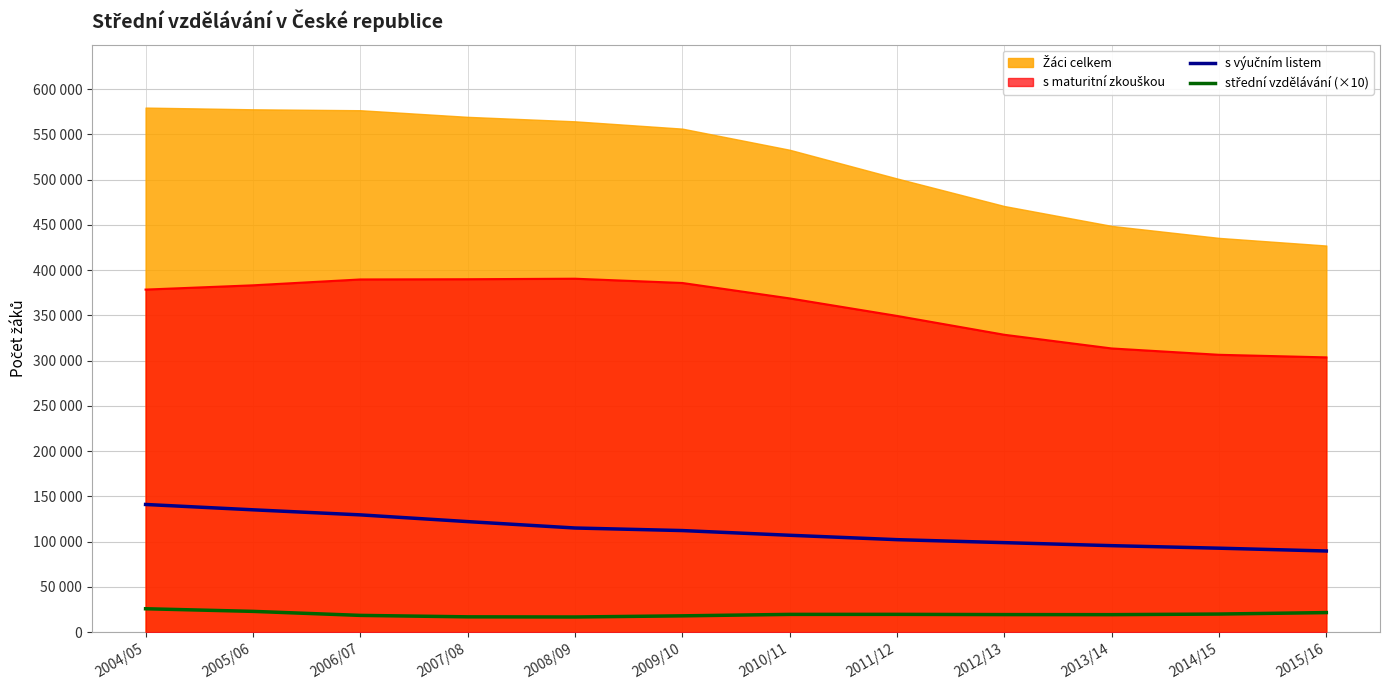

True or false: s výučním listem and střední vzdělávání (×10) intersect in this chart.

False